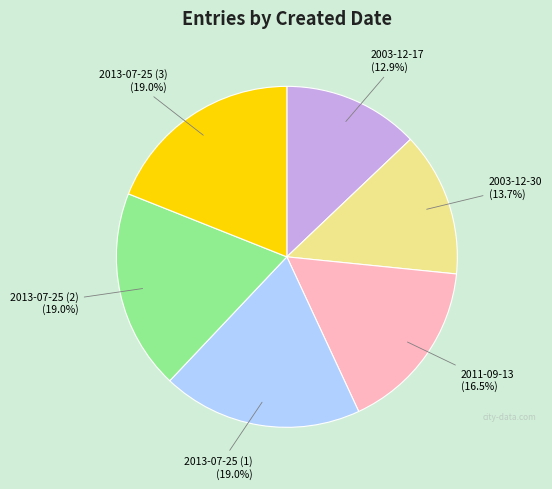

Does any single category account for the majority?

No